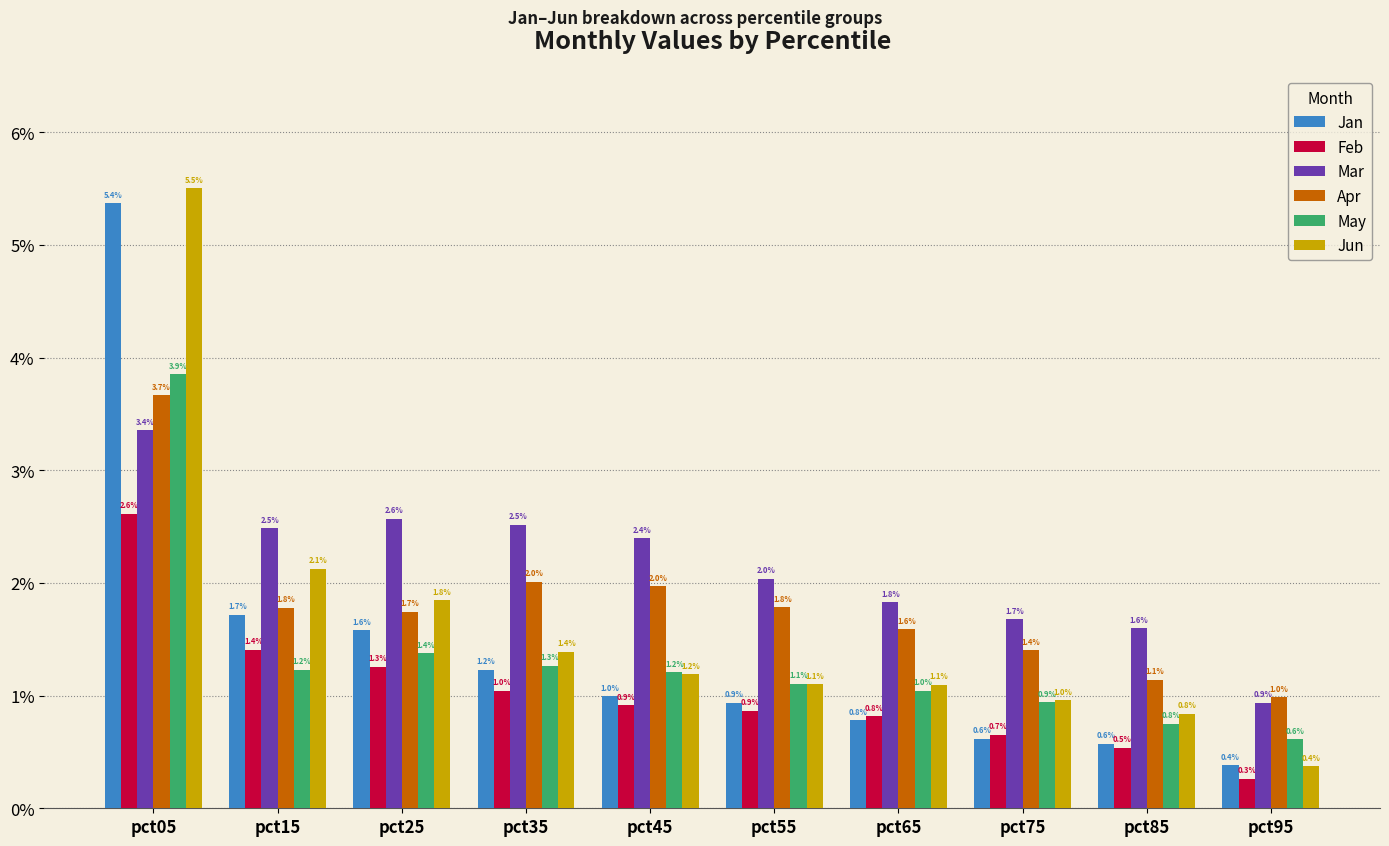

Which category has the lowest value across all series?

pct95